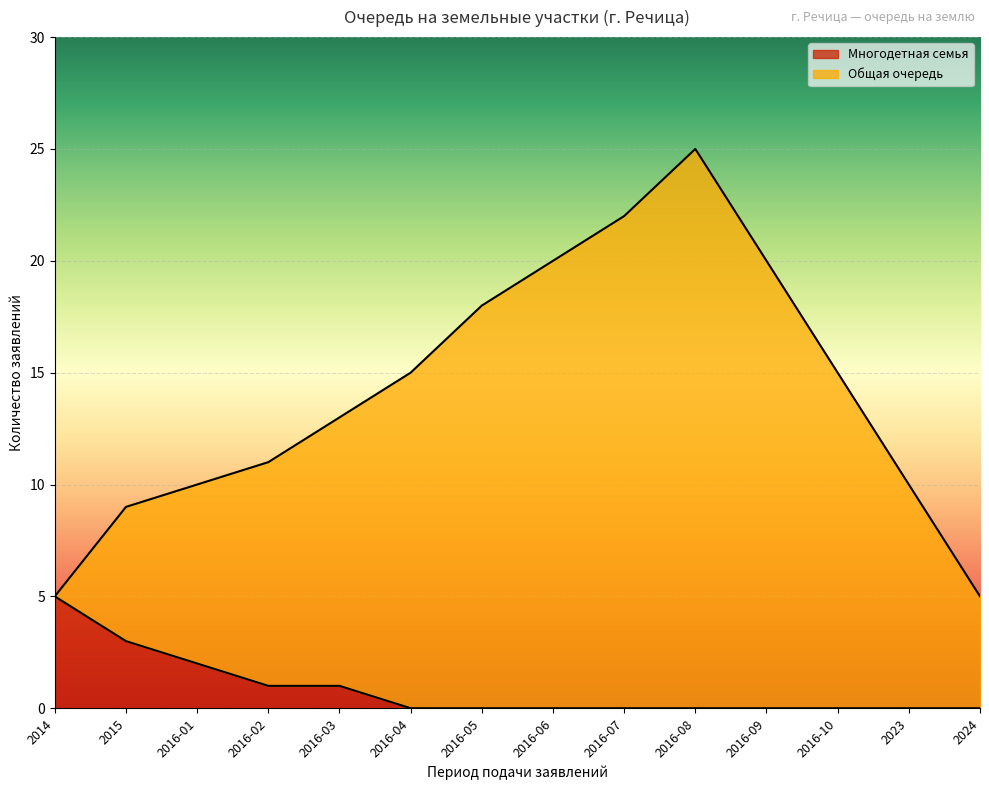

True or false: Многодетная семья has a value of 5 at 2014.

True